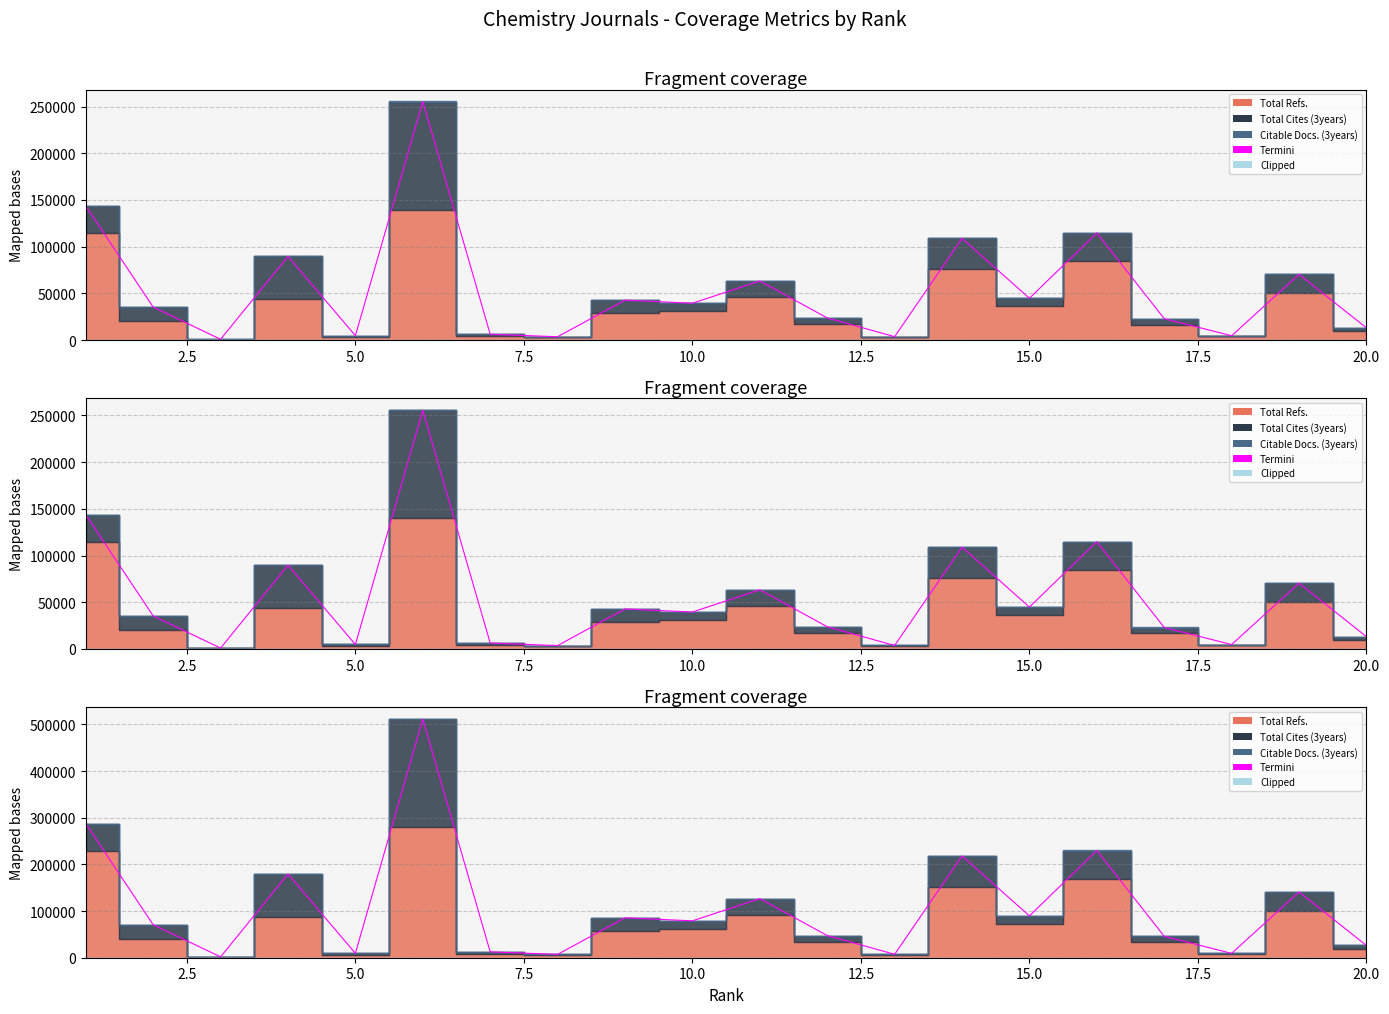

How many values are below 79000?

10